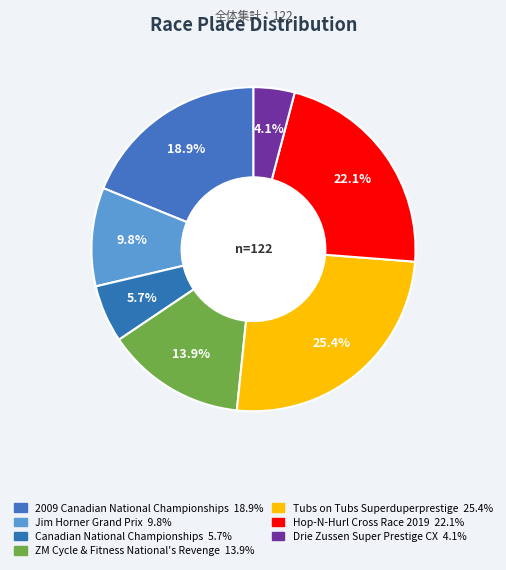

Which category has the smallest portion of the pie?

Drie Zussen Super Prestige CX